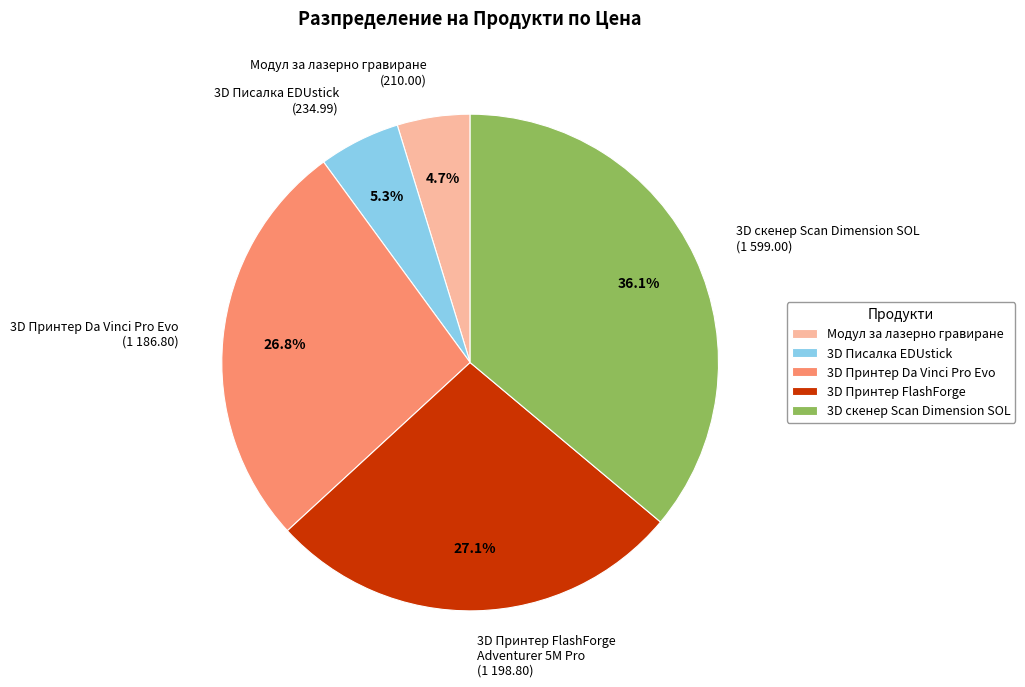

Is there any slice that represents more than half of the pie?

No